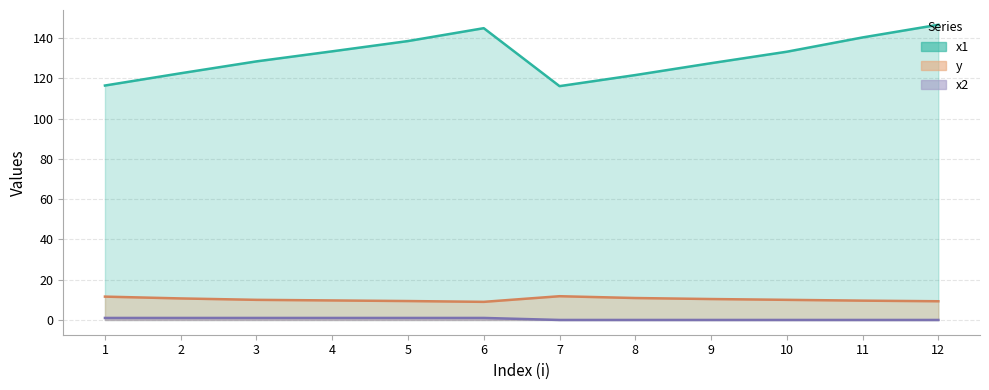

Does the chart have visible grid lines?

Yes